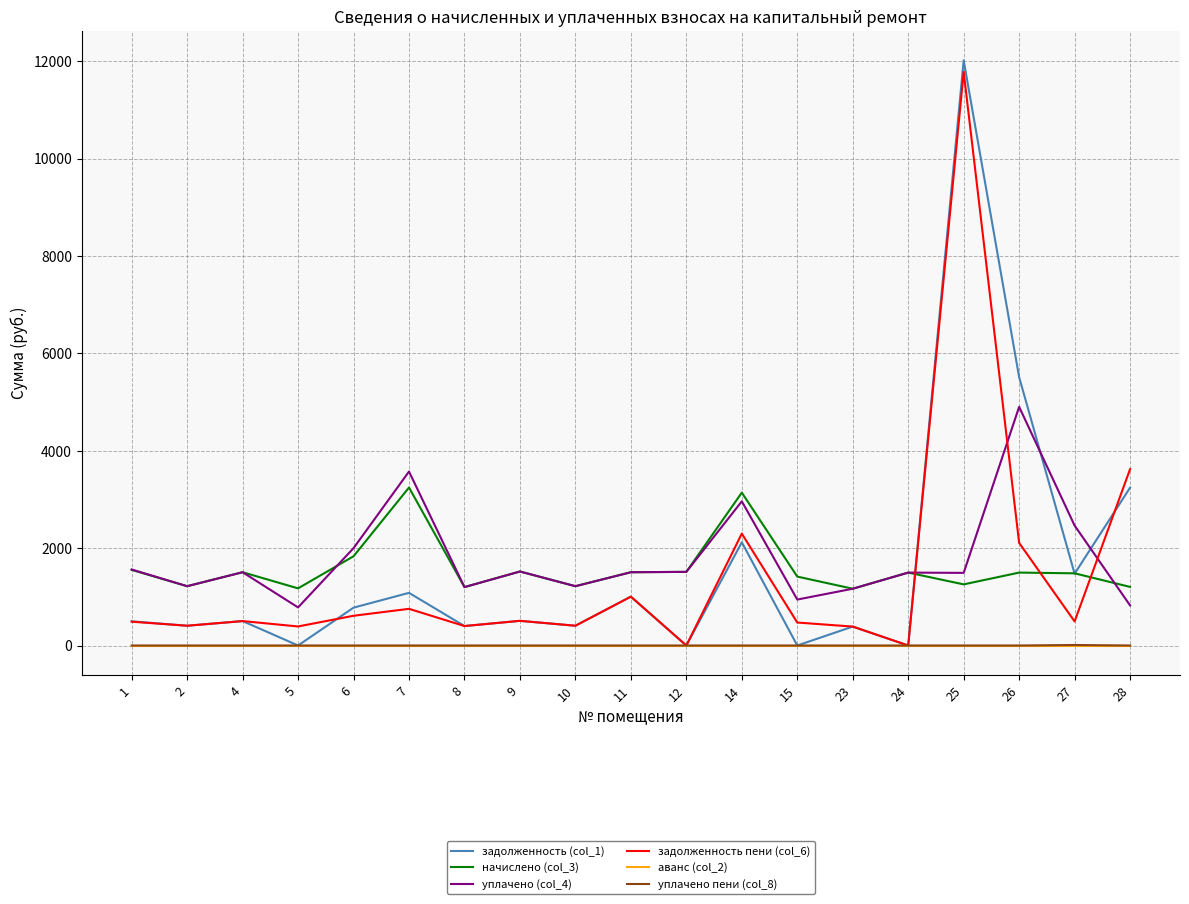

What is the sum of all начислено (col_3) values?

30146.3